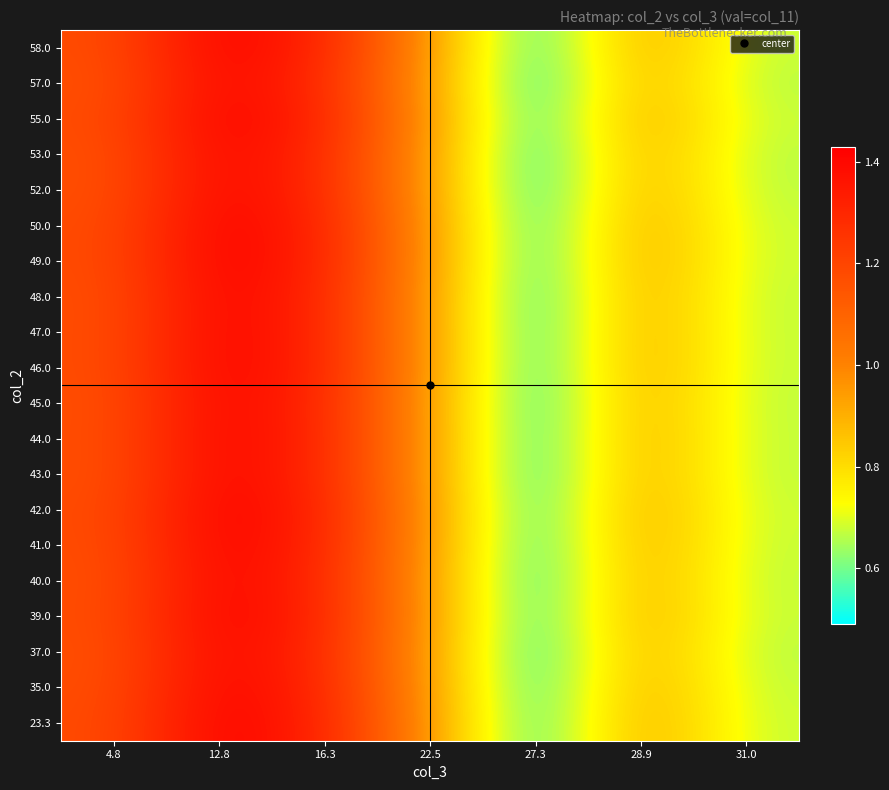

How many data points does each series have?

7